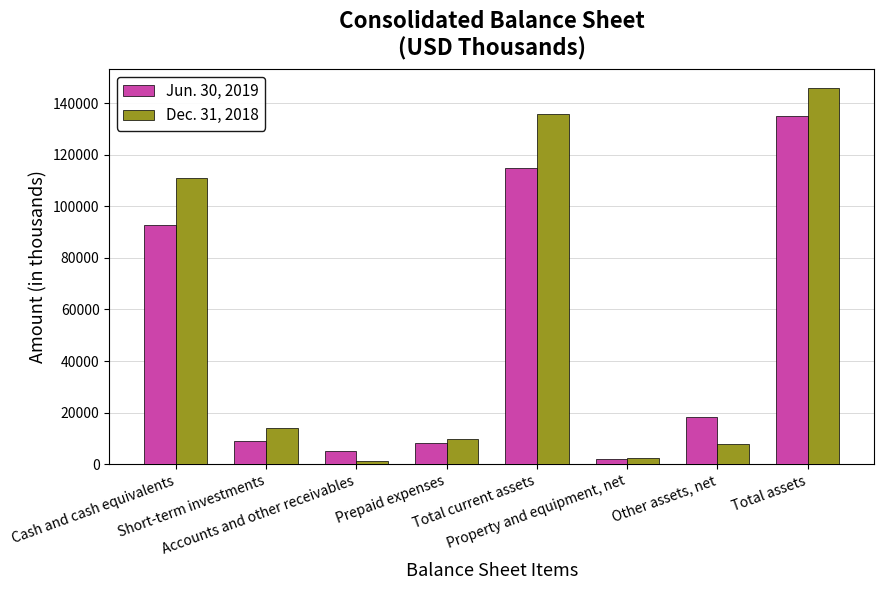

Reading left to right, extract all data points from this chart.

Jun. 30, 2019: Cash and cash equivalents=92614	Short-term investments=8997	Accounts and other receivables=4967	Prepaid expenses=8240	Total current assets=114818	Property and equipment, net=1947	Other assets, net=18271	Total assets=135036
Dec. 31, 2018: Cash and cash equivalents=110988	Short-term investments=13930	Accounts and other receivables=1051	Prepaid expenses=9856	Total current assets=135825	Property and equipment, net=2343	Other assets, net=7827	Total assets=145995